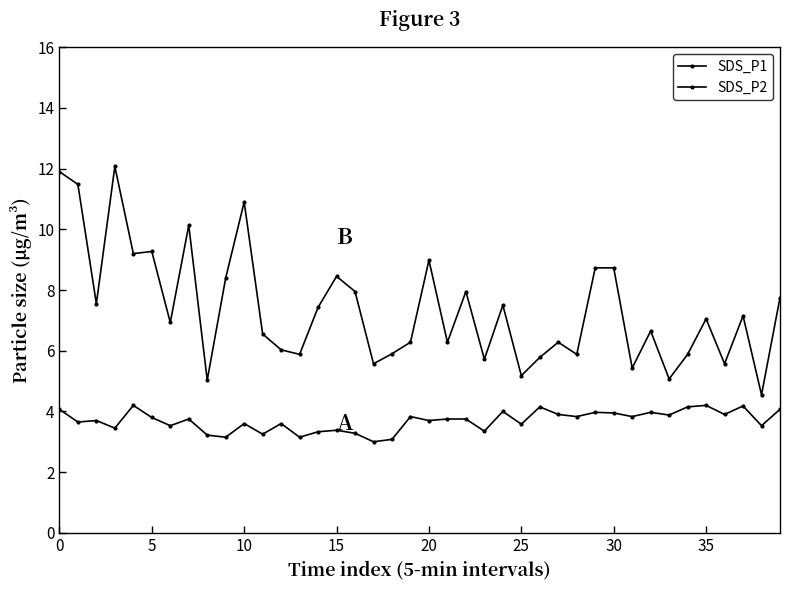

How many lines are shown in the chart?

2